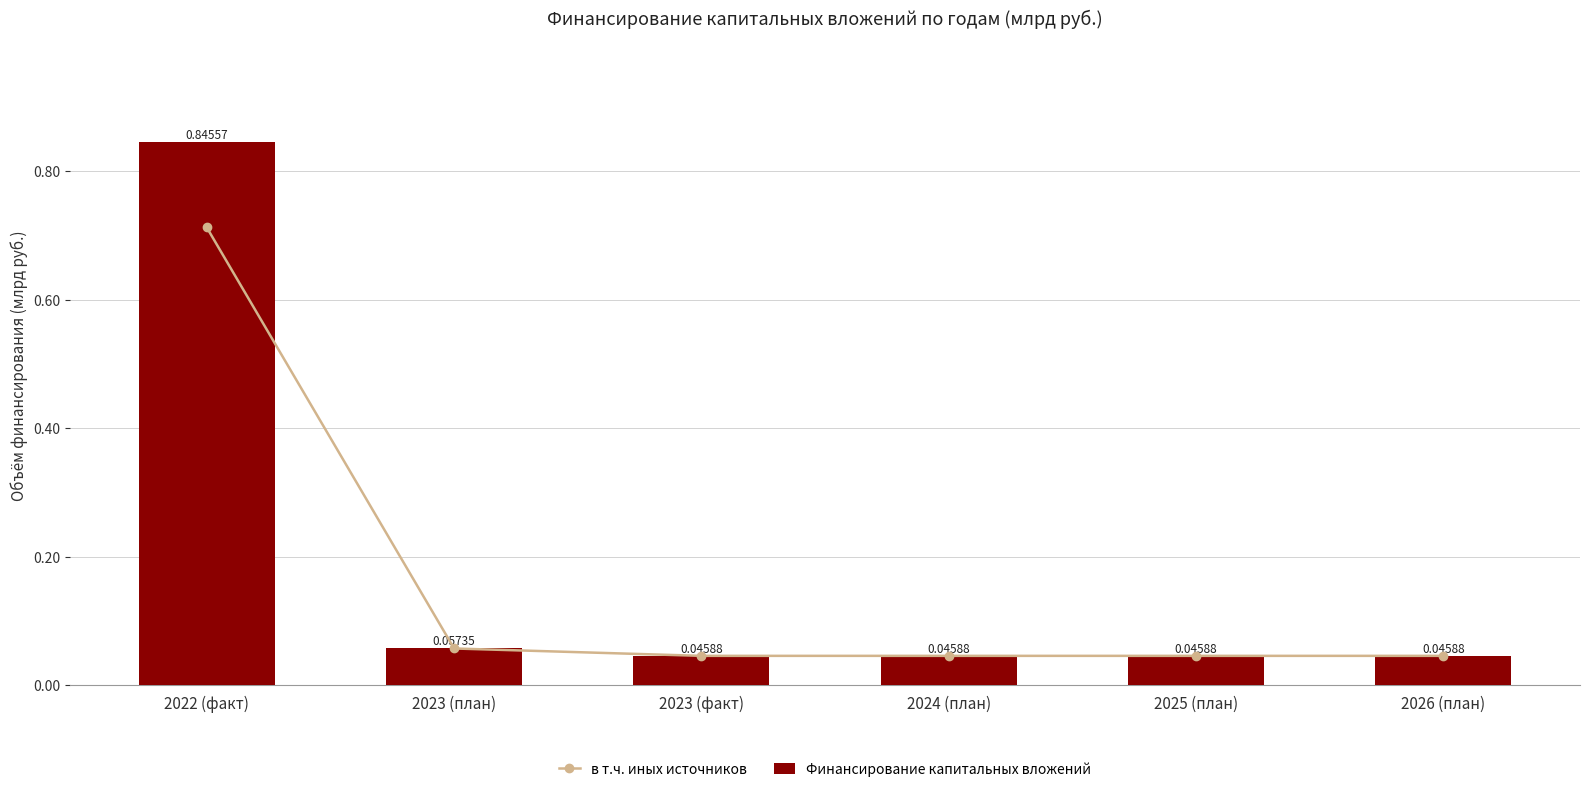

What position from the right is 2025 (план)?

2